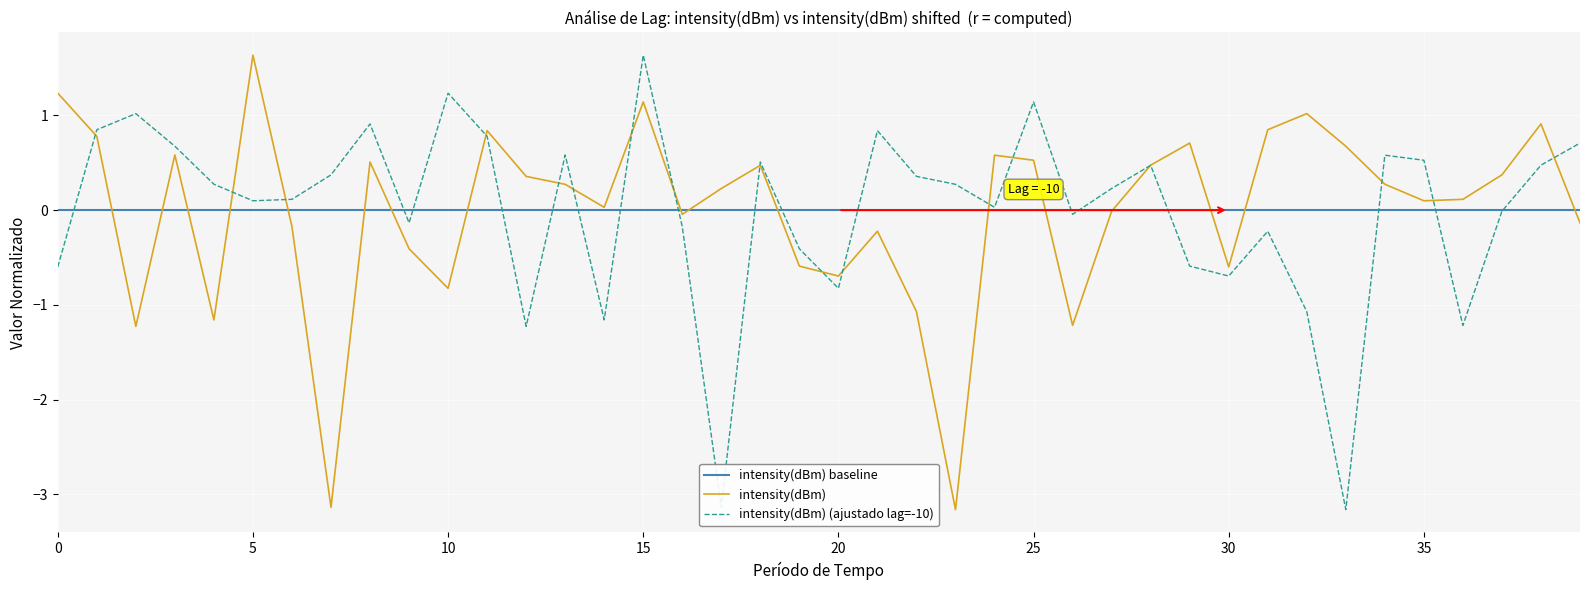

How many values are below 0?

16